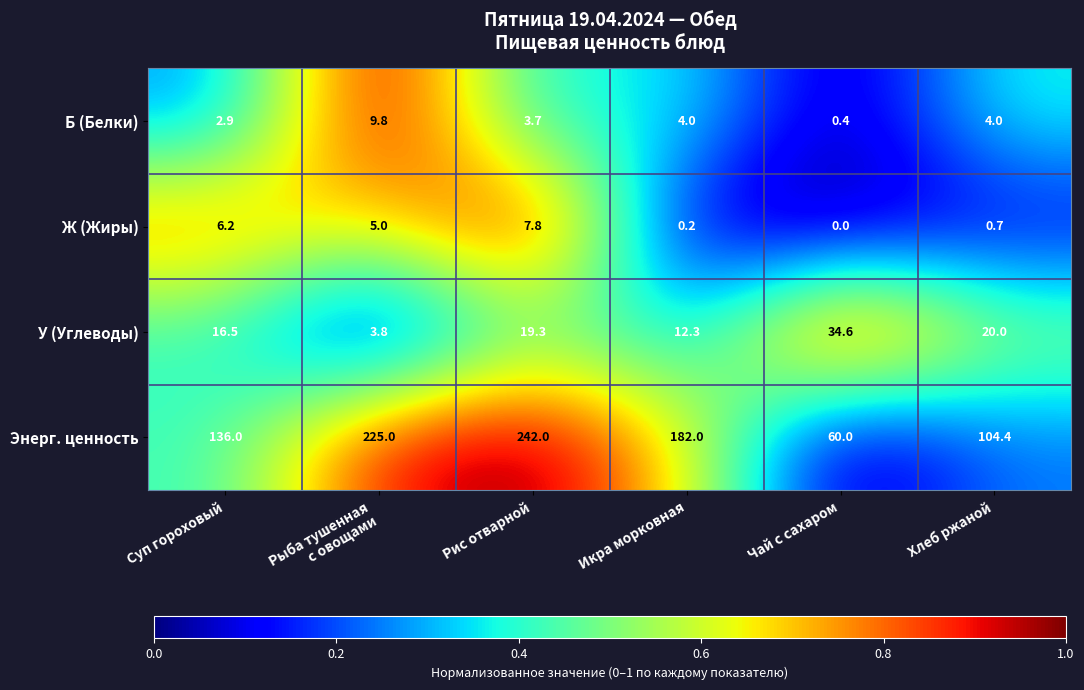

What is the greatest value displayed?

242.0